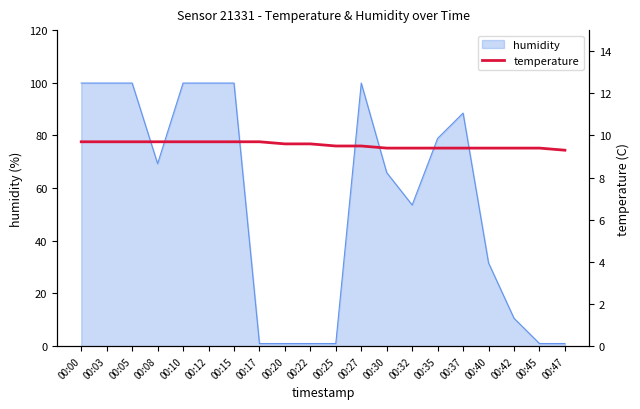

Count the values in the range 9 to 10.

20